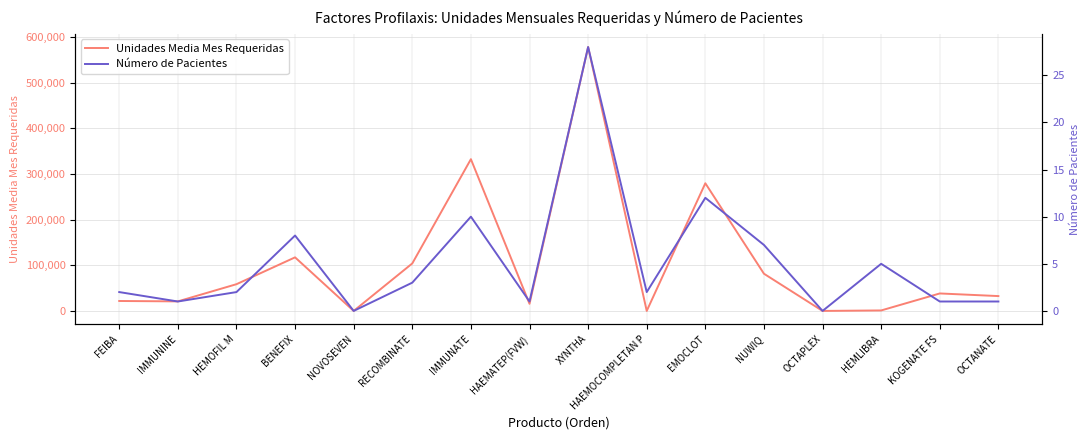

Where does the Unidades Media Mes Requeridas series first go above 38250?

HEMOFIL M